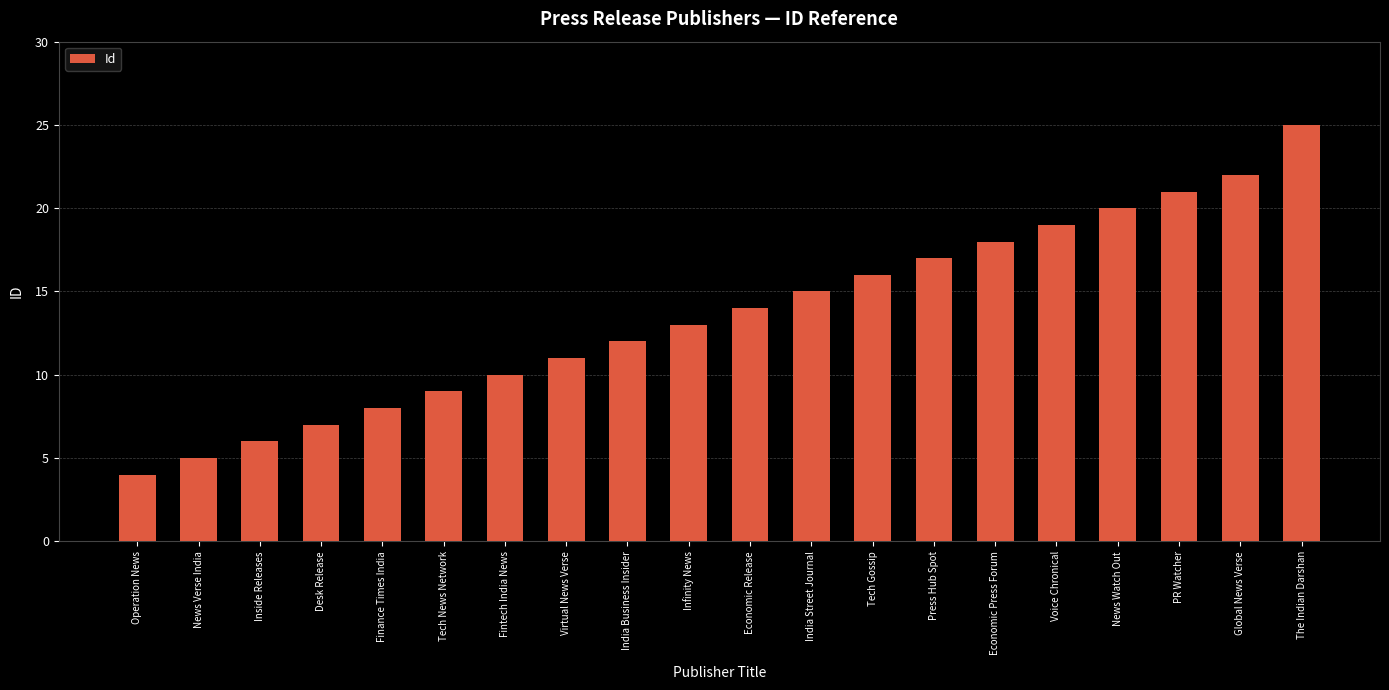

True or false: the data shows 6 at Operation News.

False